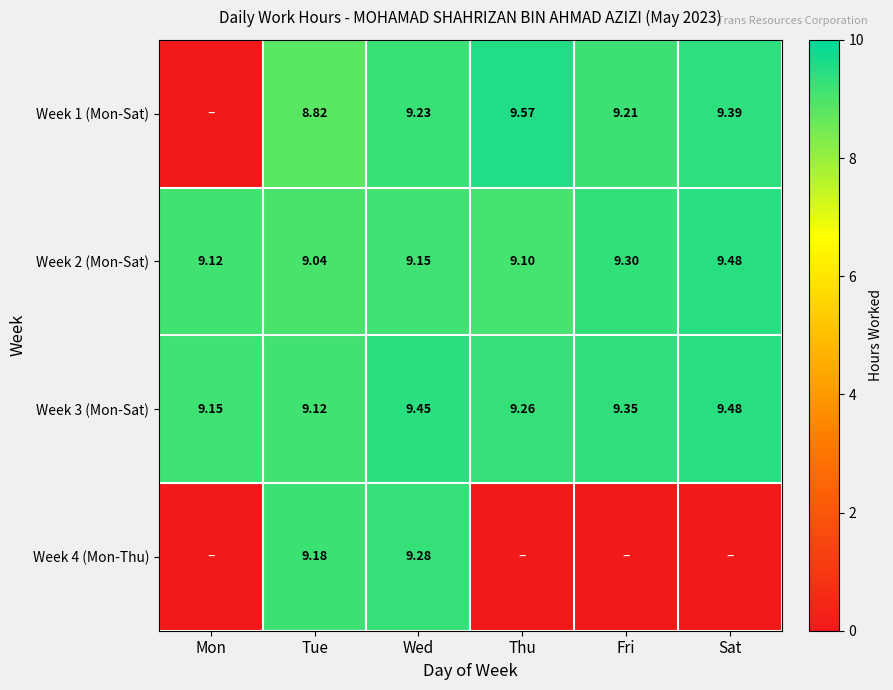

How many categories are shown in the chart?

6